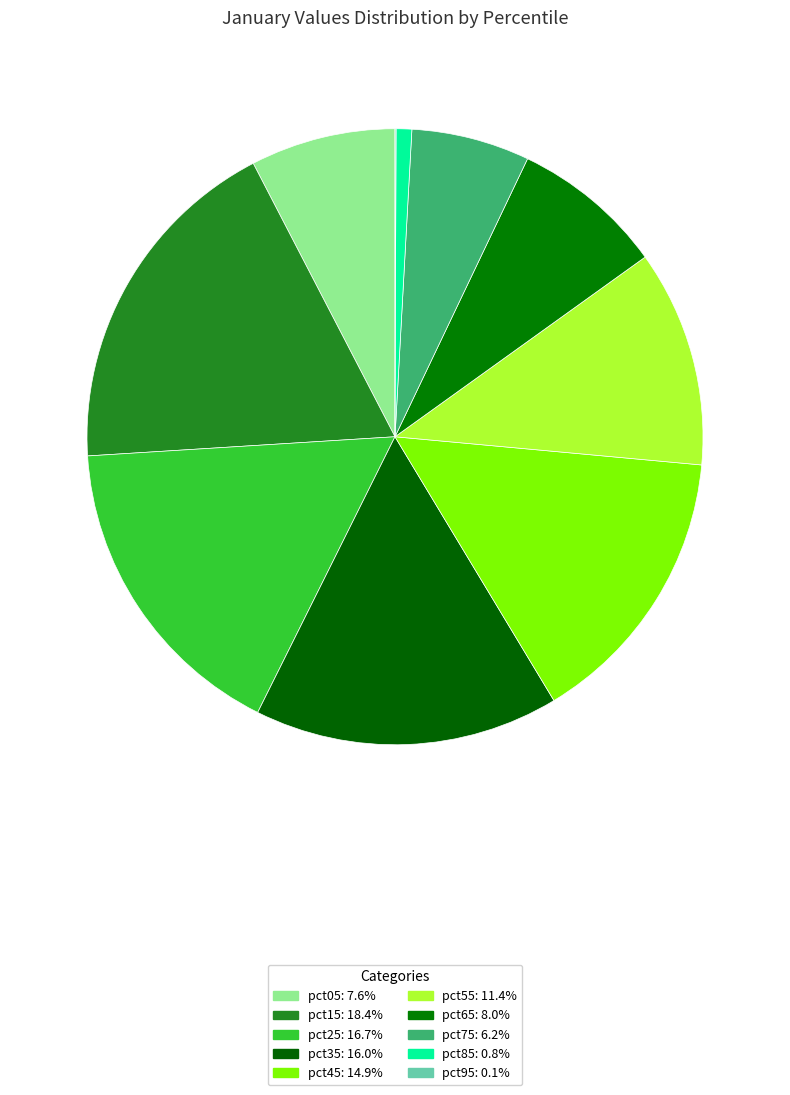

The pct45 slice represents 28% of the pie. True or false?

False